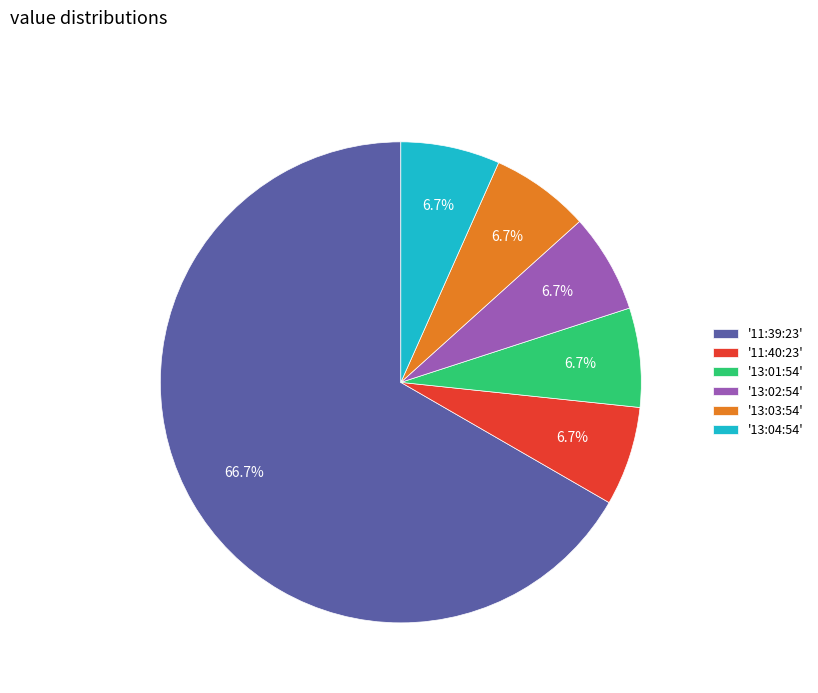

What is the majority slice?

'11:39:23'